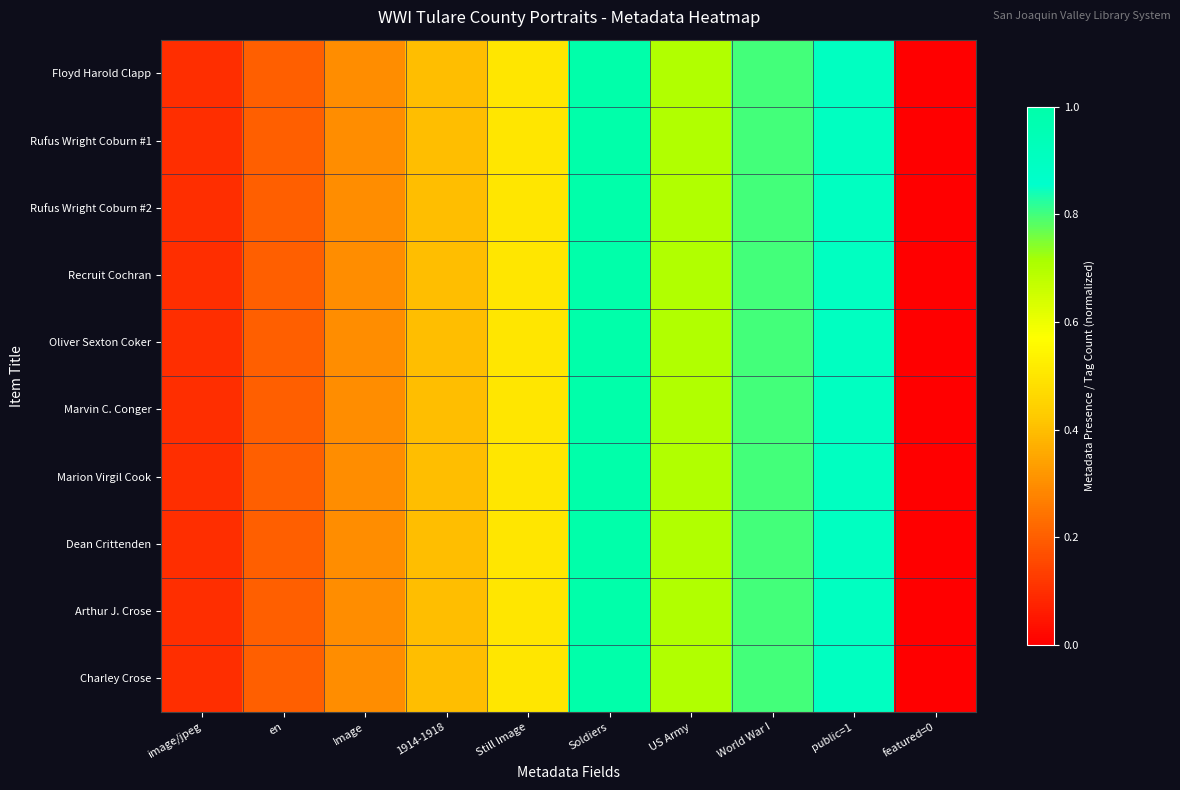

Which series has the widest spread of values?

Floyd Harold Clapp